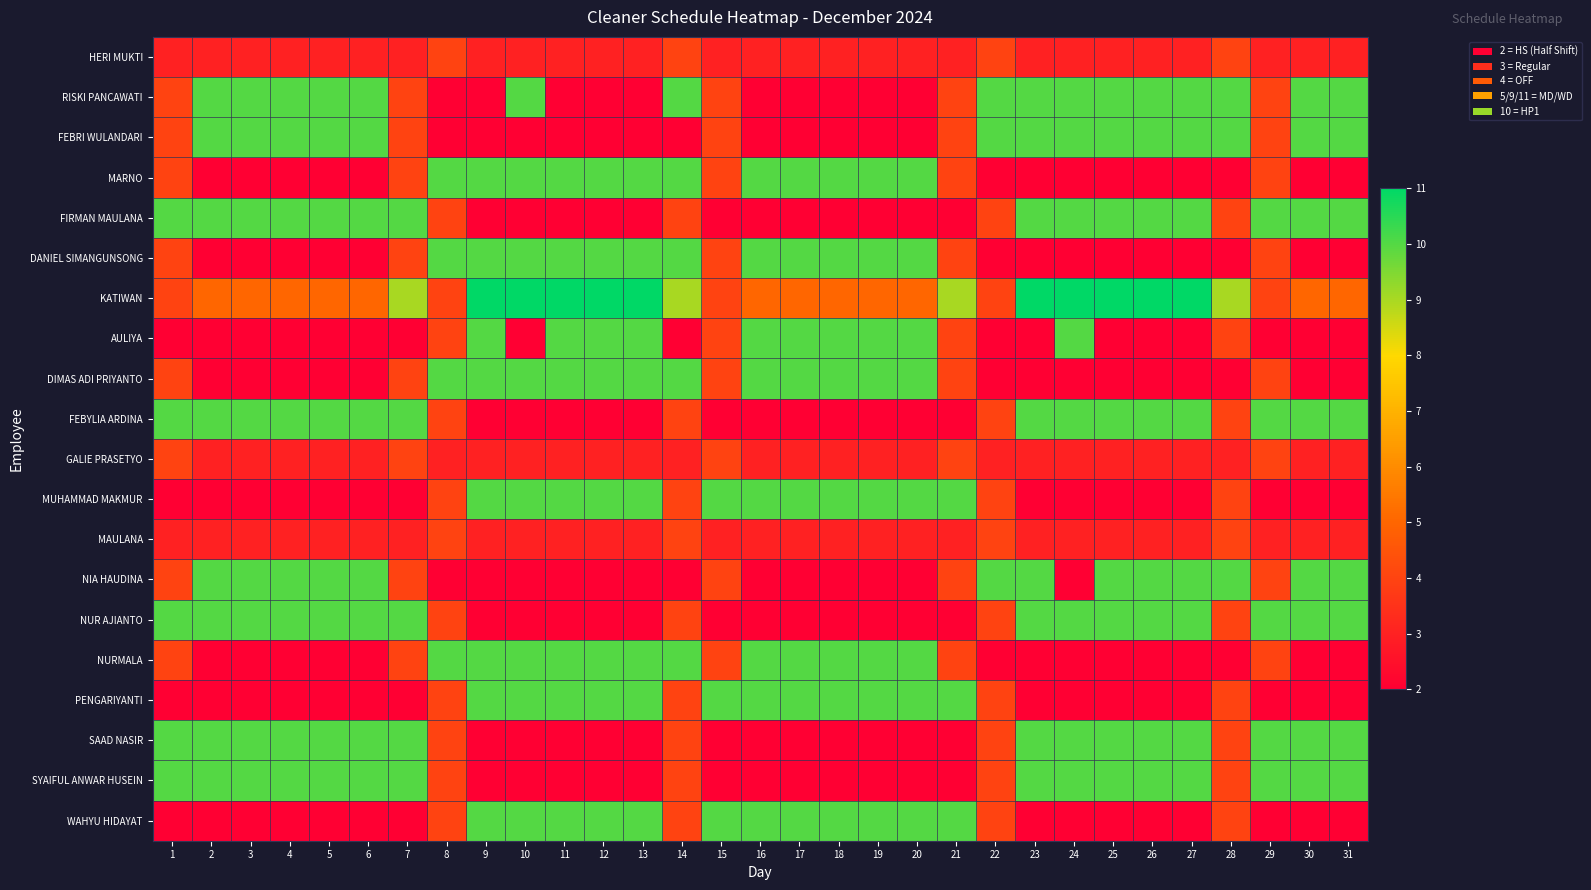

At how many categories does at least one series exceed 7?

31